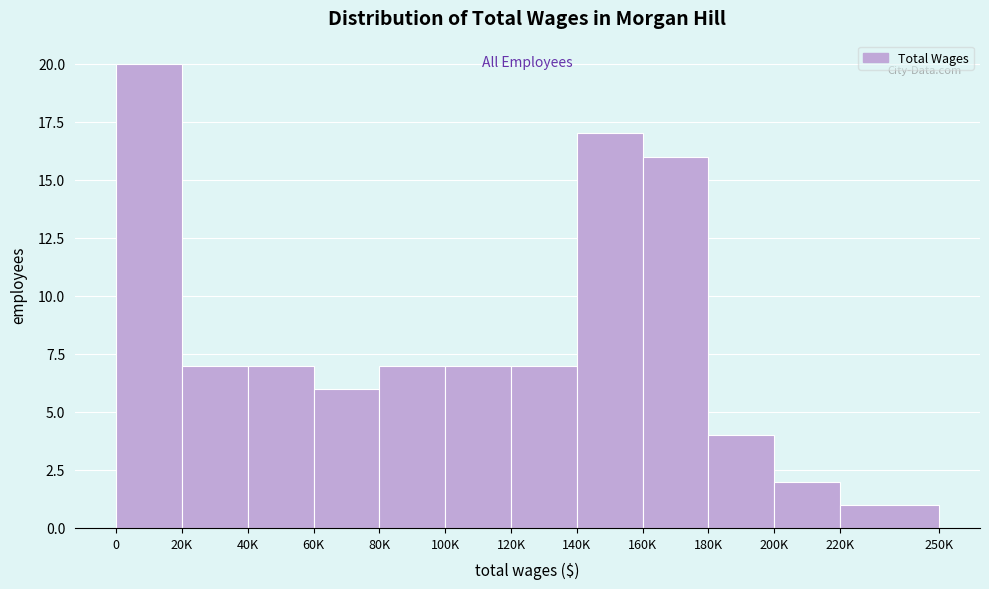

Reading left to right, what are all the values shown in this chart?

0=20	20K=7	40K=7	60K=6	80K=7	100K=7	120K=7	140K=17	160K=16	180K=4	200K=2	220K=1